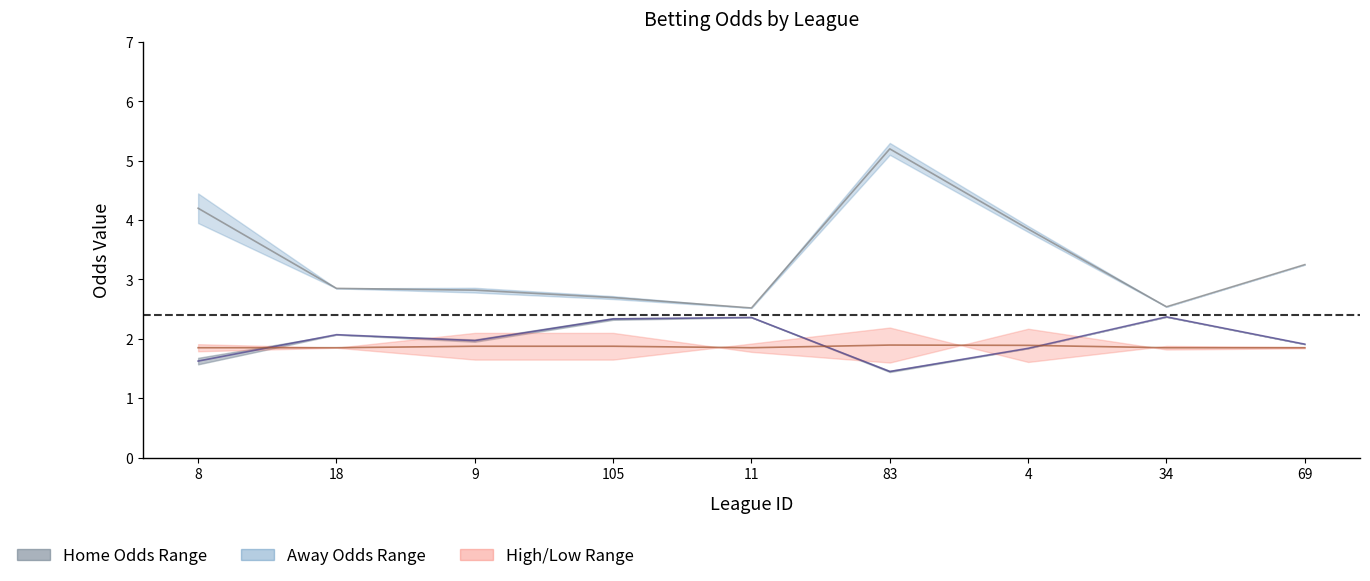

True or false: High/Low Mid and Away Mid intersect in this chart.

False